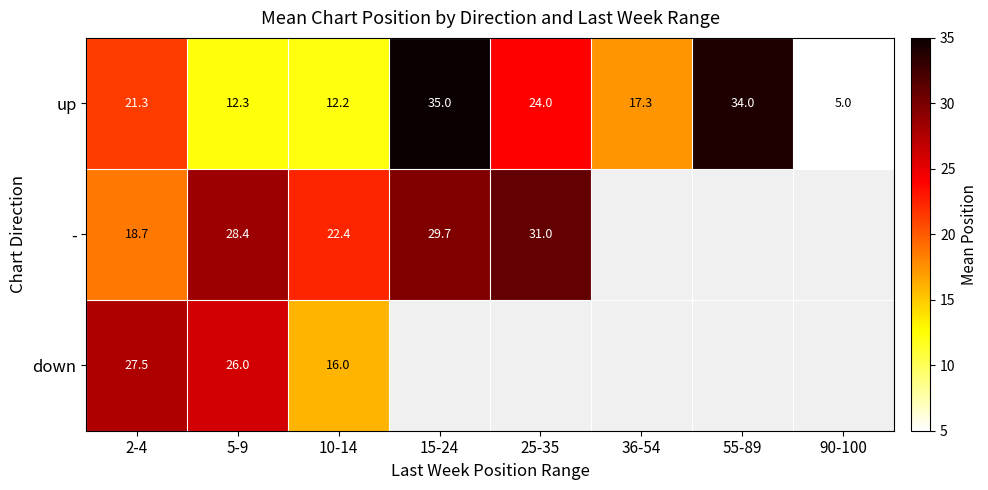

At 10-14, list the series in order from largest to smallest.

-, down, up